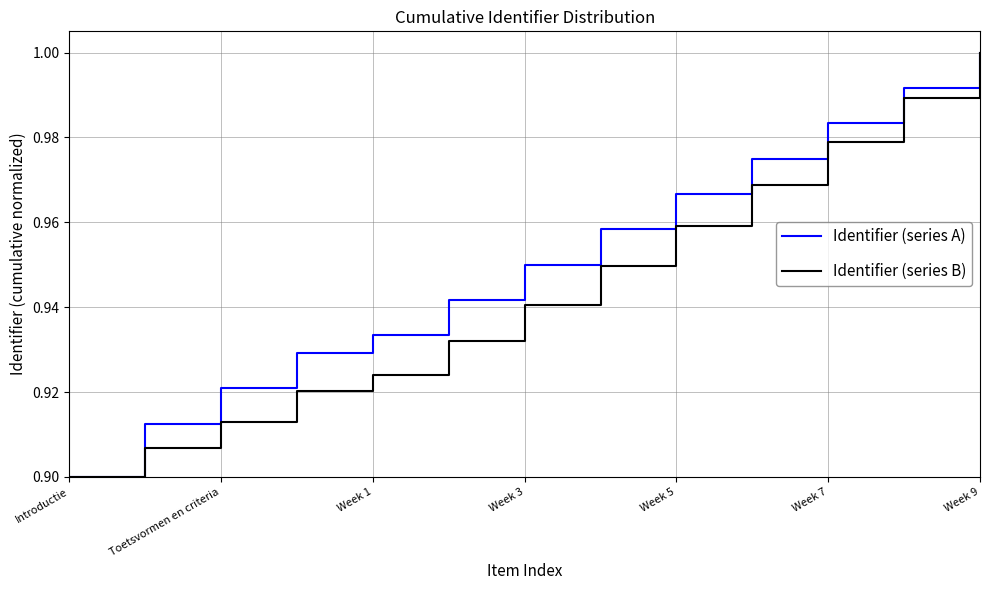

How many lines are shown in the chart?

2